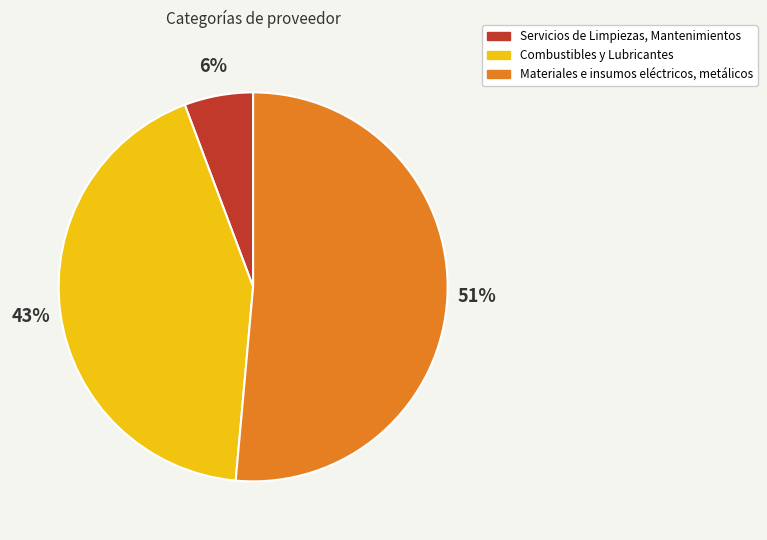

To the nearest percent, what is the combined percentage of Combustibles y Lubricantes and Materiales e insumos eléctricos, metálicos?

94%